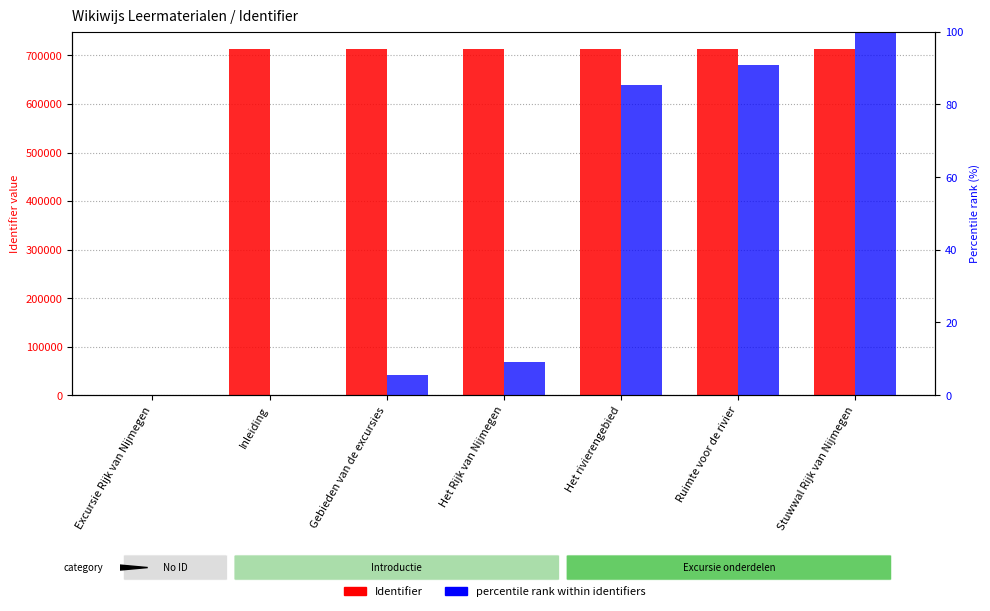

At which label does percentile rank within identifiers first exceed 9?

Het Rijk van Nijmegen